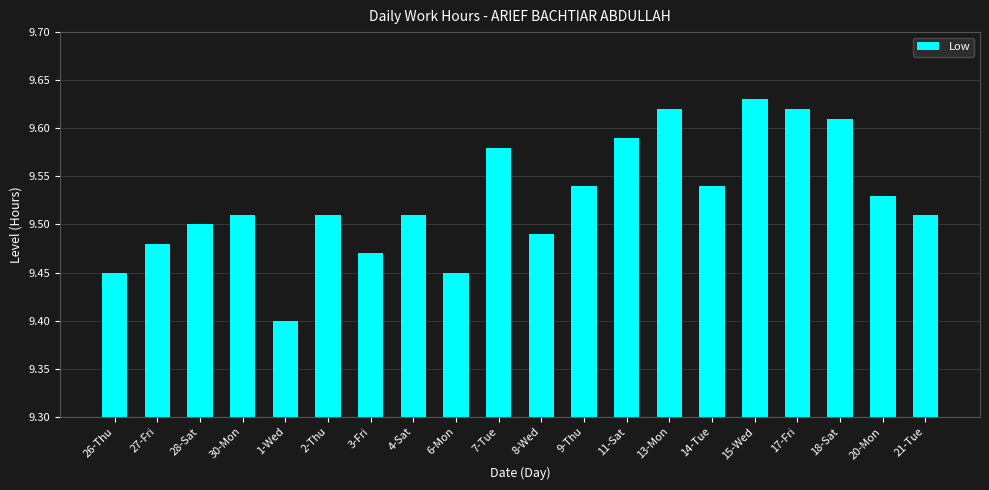

Which label corresponds to the smallest value in the chart?

1-Wed